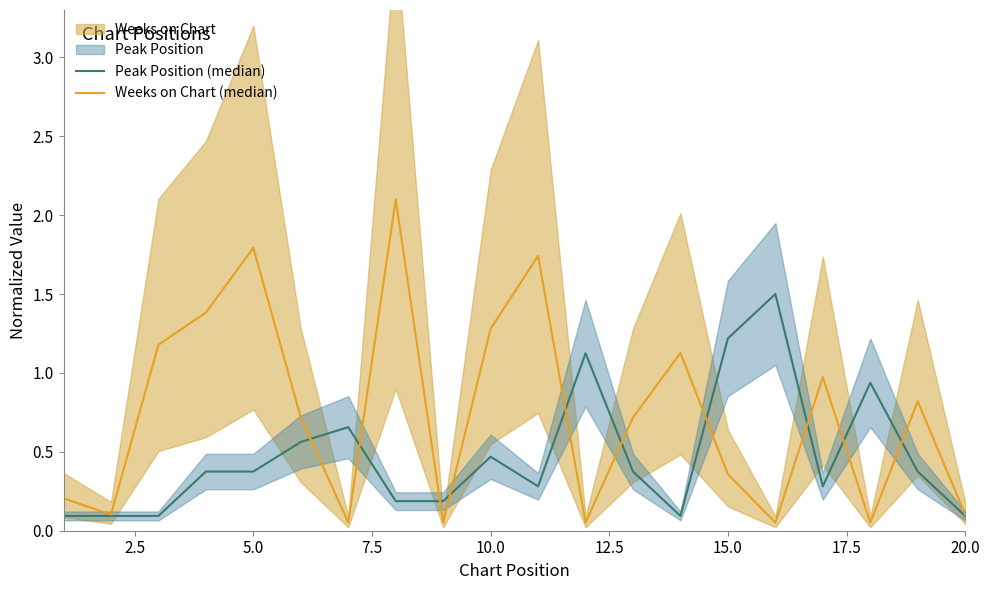

What is the value of the Weeks on Chart (median) point at the 13th from the left?

0.7